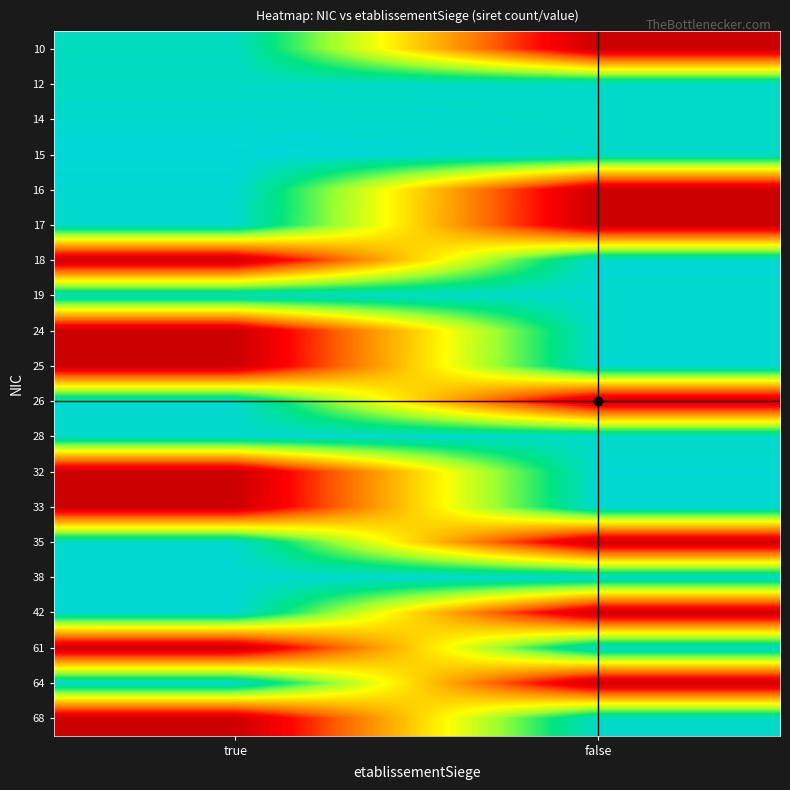

List the series in order of their peak value, highest first.

15, 18, 38, 42, 64, 25, 32, 16, 33, 26, 35, 19, 24, 17, 14, 61, 28, 68, 12, 10